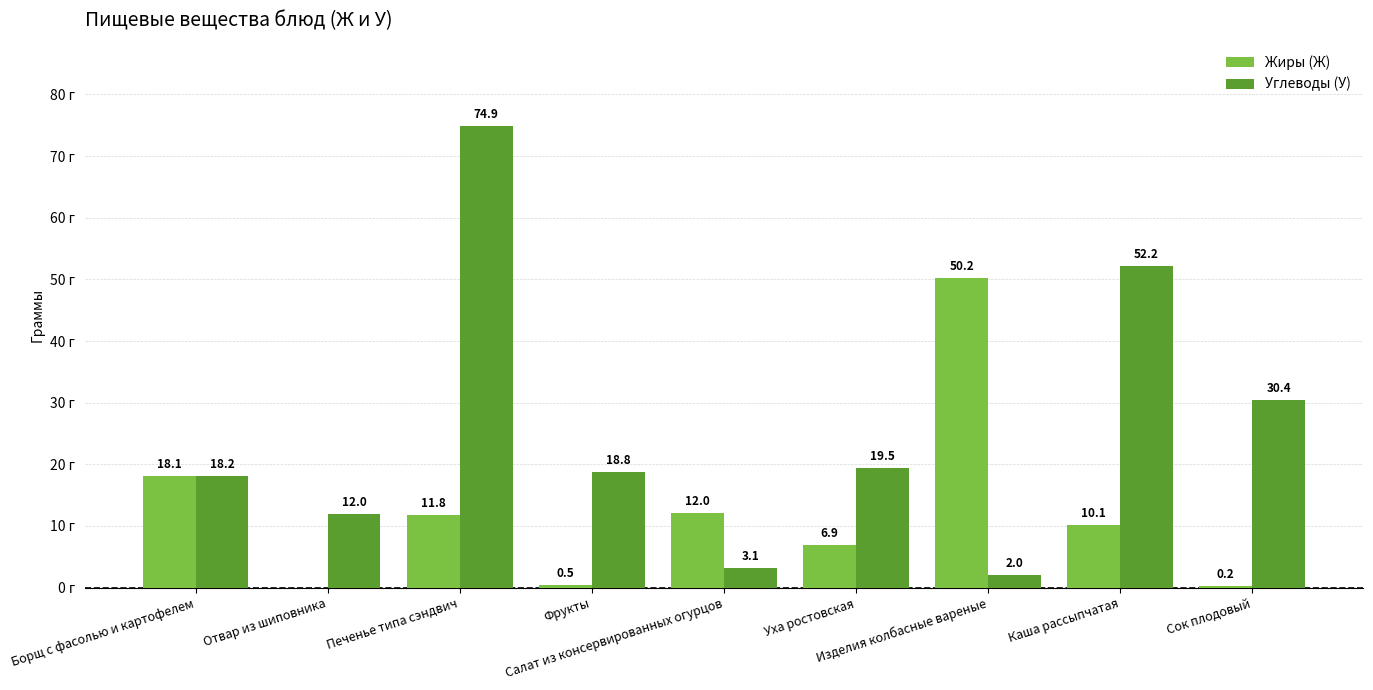

Are the bars horizontal?

No